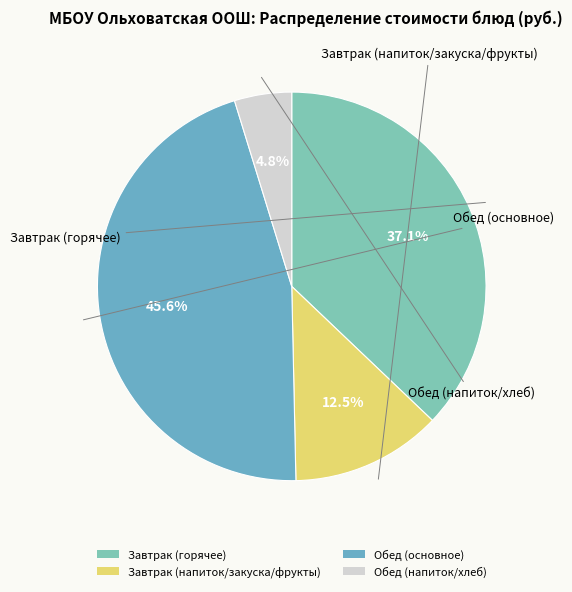

What is the smallest slice in the pie chart?

Обед (напиток/хлеб)